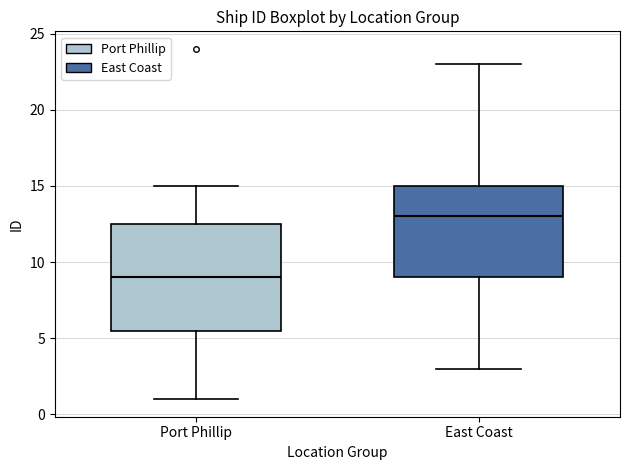

Where does the median line of the box for East Coast sit on the y-axis? The values are not printed on the chart, so give them approximately, as read against the axis.

13.0